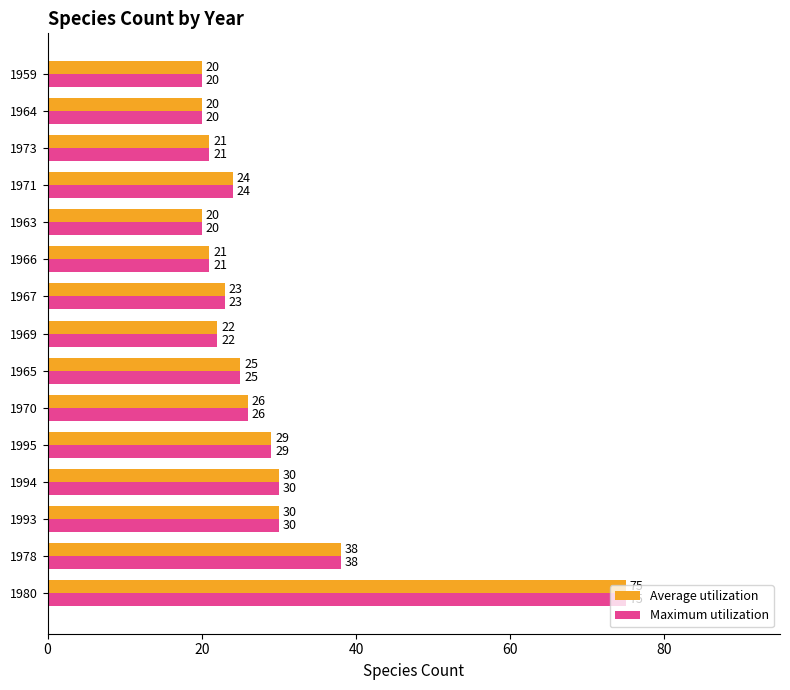

The value of Maximum utilization at 1995 is 42. True or false?

False